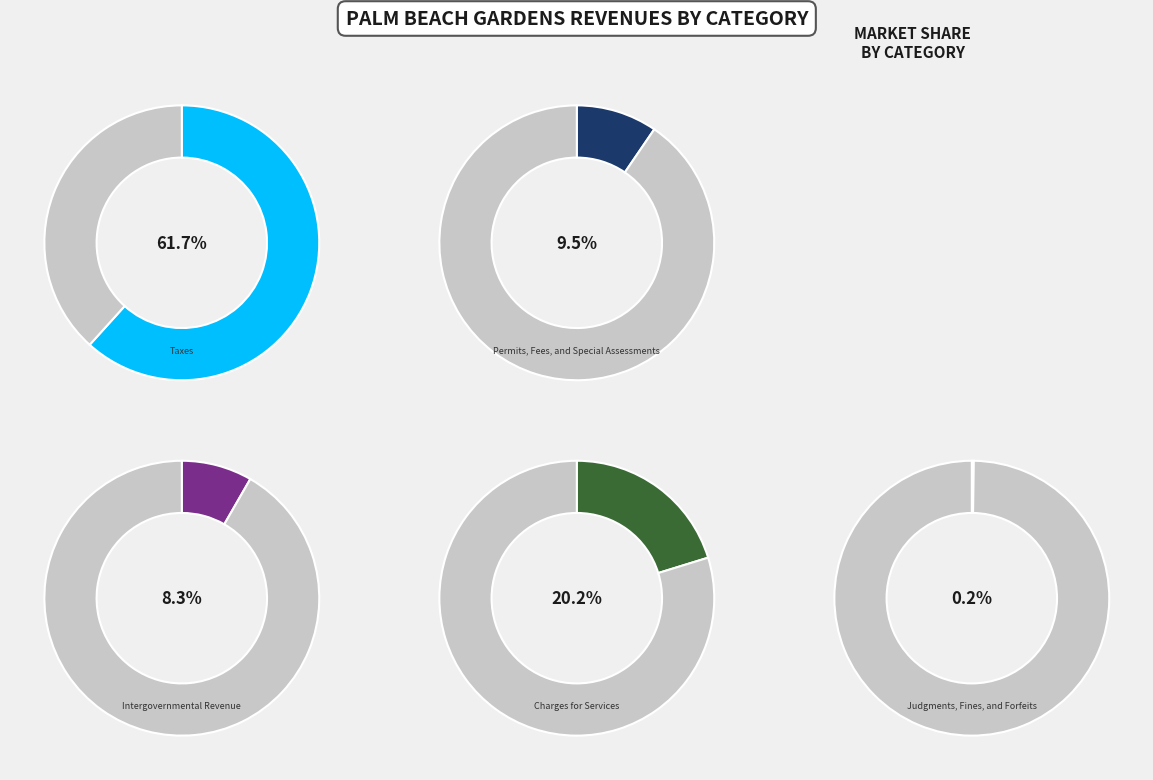

How many segments does this pie chart have?

5